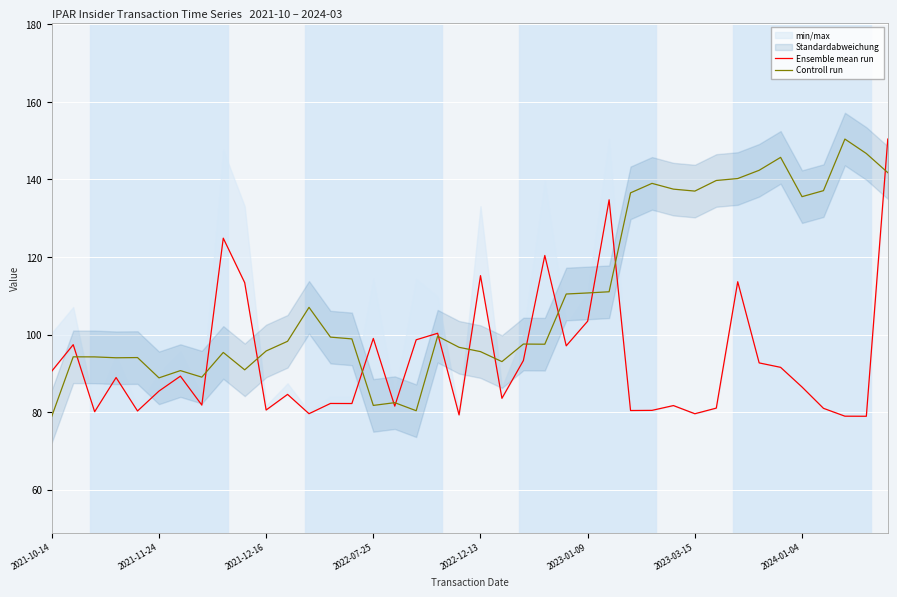

Which series has the widest spread of values?

Ensemble mean run